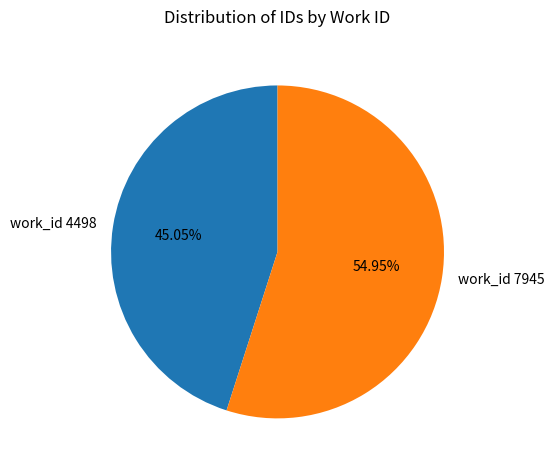

Rank the categories by value from lowest to highest.

work_id 4498, work_id 7945